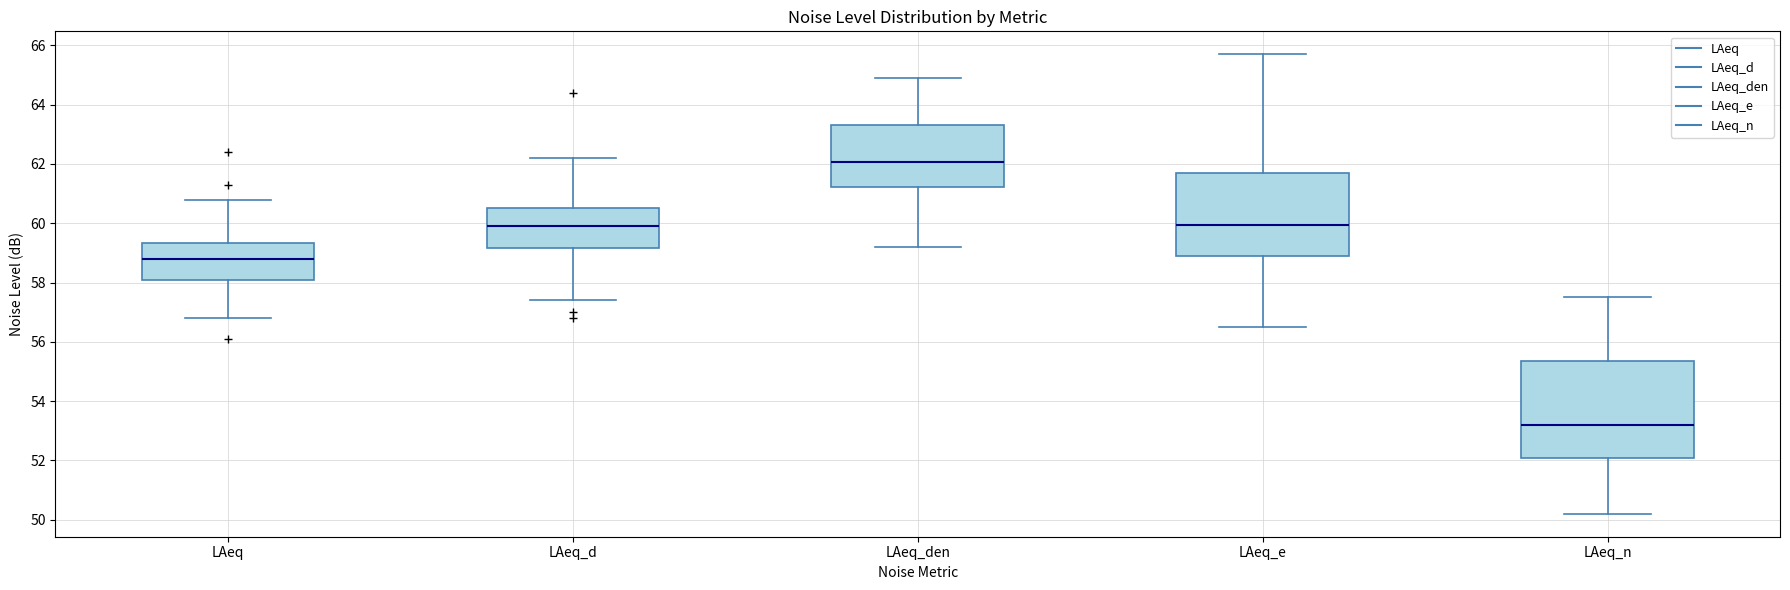

Which box's median line is the lowest?

LAeq_n